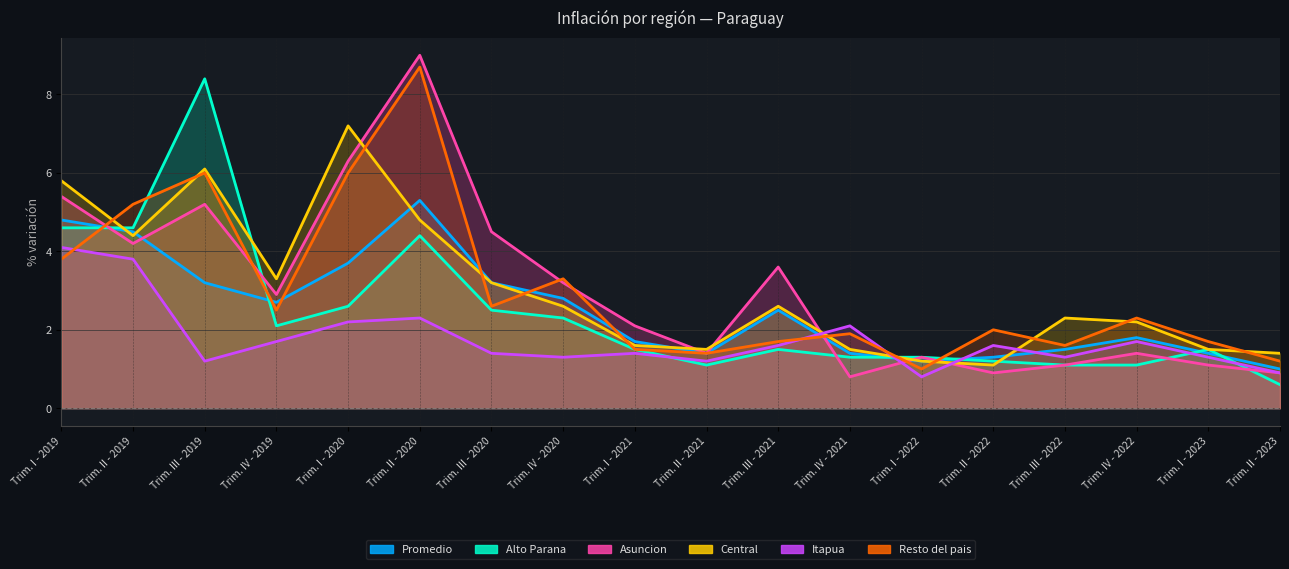

Between Trim. II - 2020 and Trim. I - 2021, which series saw the biggest shift?

Resto del pais